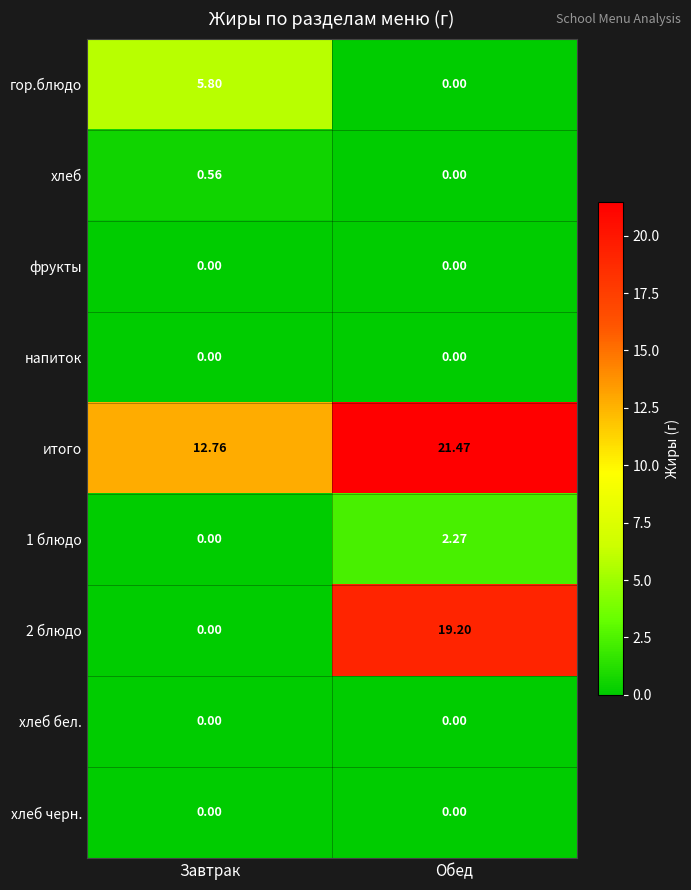

Which category has the highest value in the 2 блюдо series?

Обед